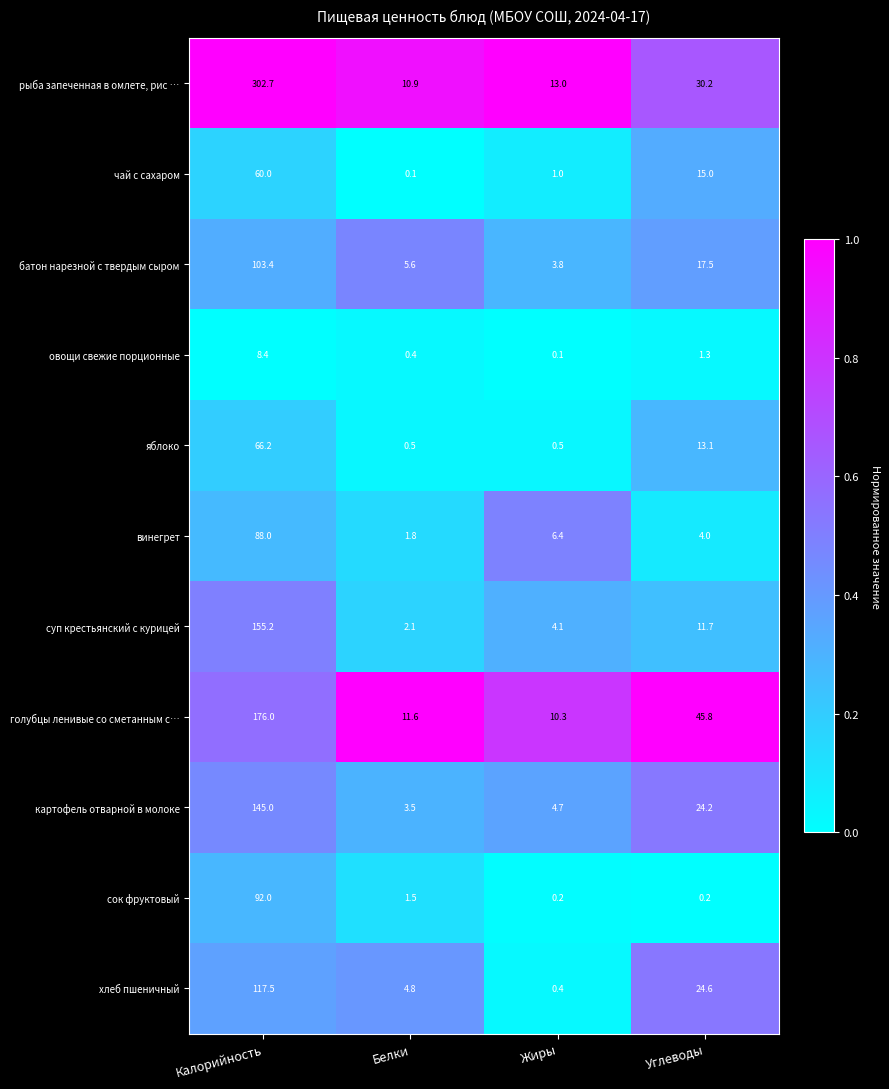

Where does the винегрет series first go above 6?

Калорийность